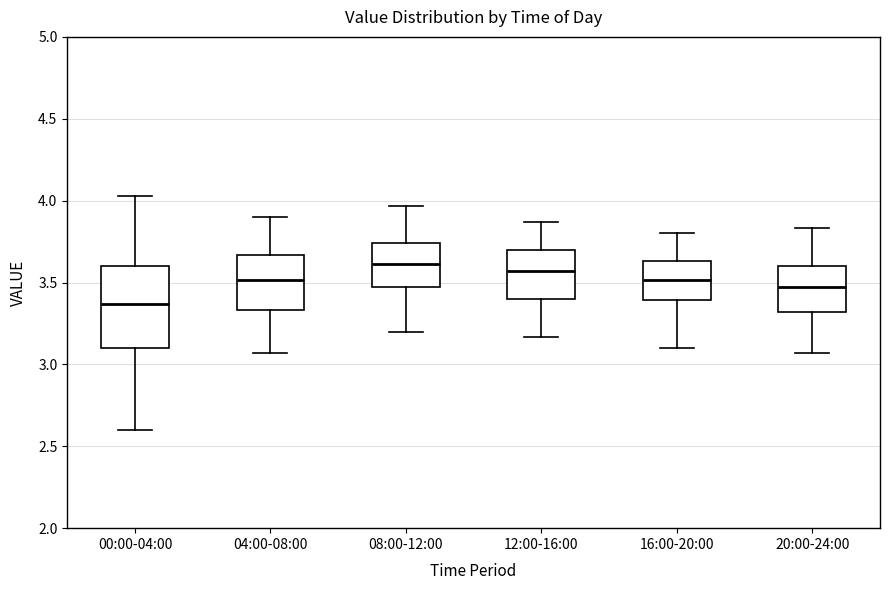

Reading left to right, read every box against the y-axis: the position of its median line, the range the box covers, and the ends of its whiskers. The values are not printed on the chart, so give them approximately, as read against the axis.

00:00-04:00: median 3.35, box 3.10 to 3.60, whiskers 2.60 to 4.05
04:00-08:00: median 3.50, box 3.35 to 3.65, whiskers 3.05 to 3.90
08:00-12:00: median 3.60, box 3.45 to 3.75, whiskers 3.20 to 3.95
12:00-16:00: median 3.55, box 3.40 to 3.70, whiskers 3.15 to 3.85
16:00-20:00: median 3.50, box 3.40 to 3.65, whiskers 3.10 to 3.80
20:00-24:00: median 3.45, box 3.30 to 3.60, whiskers 3.05 to 3.85